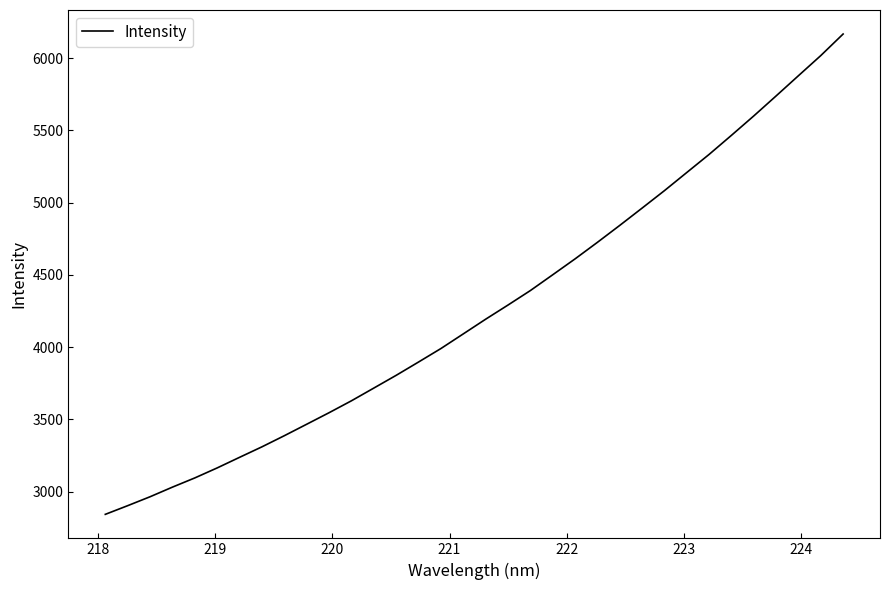

What is the minimum value shown in the chart?

2843.2